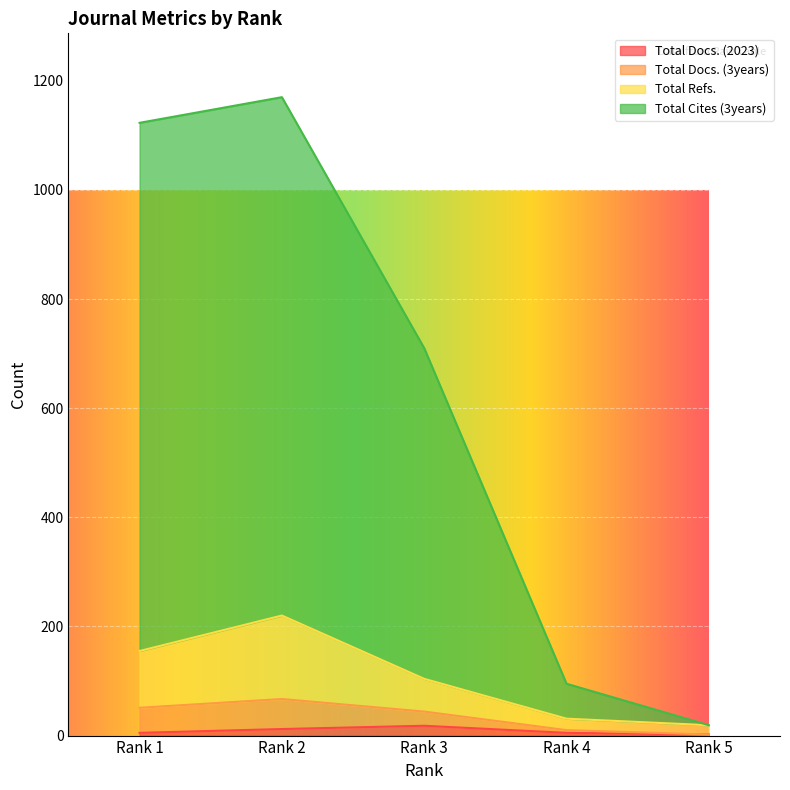

Where is the first local maximum for Total Docs. (3years)?

Rank 2